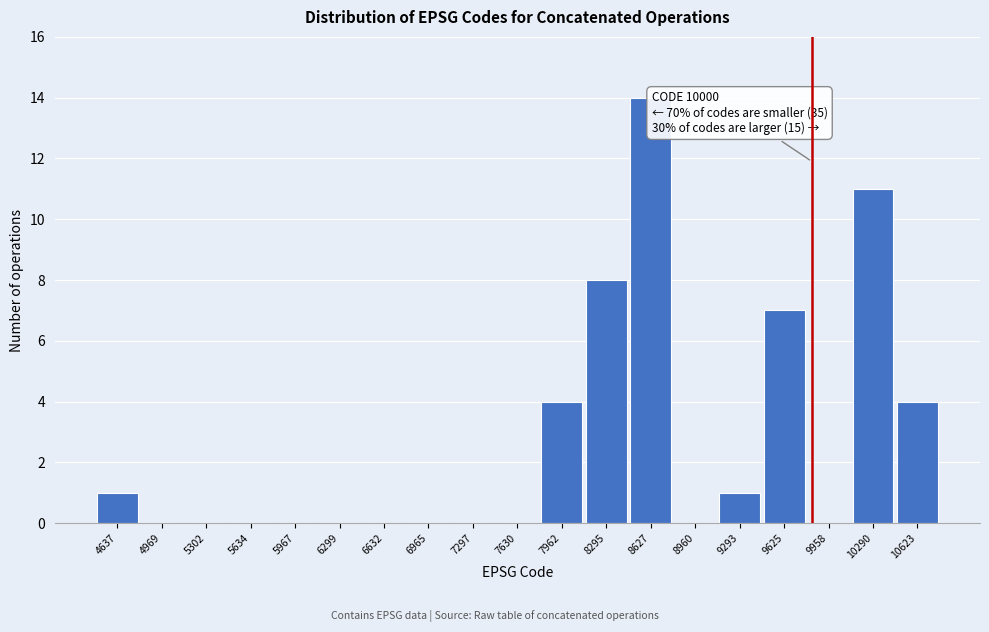

Reading right to left, transcribe all the data shown in this chart.

10623=4	10290=11	9958=0	9625=7	9293=1	8960=0	8627=14	8295=8	7962=4	7630=0	7297=0	6965=0	6632=0	6299=0	5967=0	5634=0	5302=0	4969=0	4637=1